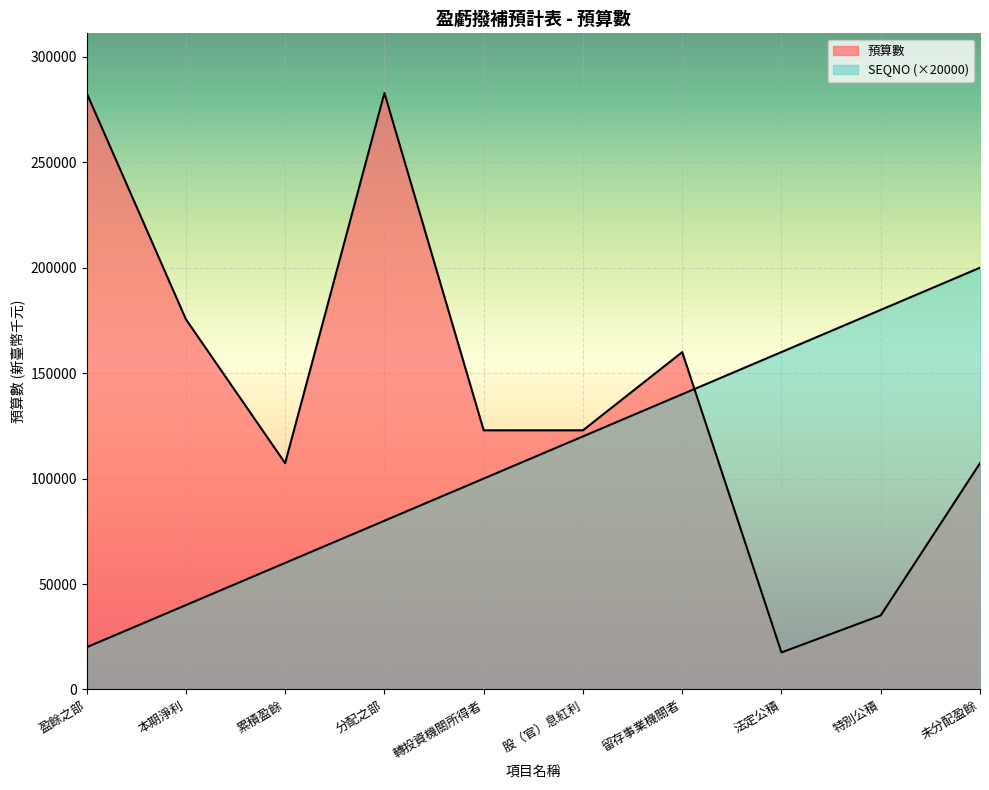

True or false: 預算數 has more than 1 interior local peaks.

True